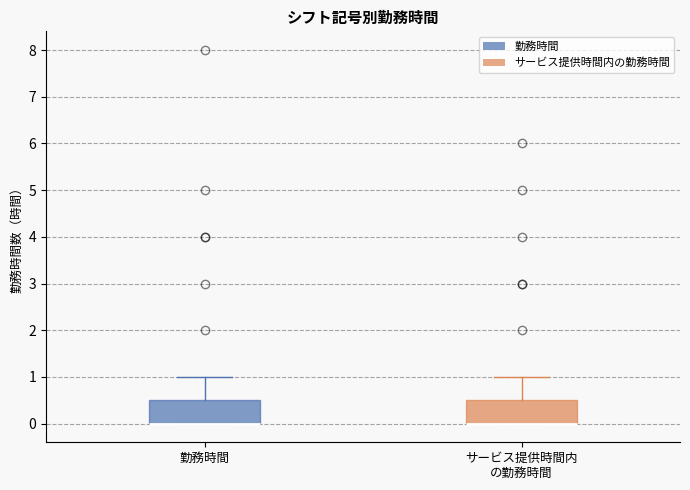

Reading left to right, read every box against the y-axis: the position of its median line, the range the box covers, and the ends of its whiskers. The values are not printed on the chart, so give them approximately, as read against the axis.

勤務時間: median 0.0 (drawn on the box's lower edge), box 0.0 to 0.5, whiskers 0.0 to 1.0
サービス提供時間内 の勤務時間: median 0.0 (drawn on the box's lower edge), box 0.0 to 0.5, whiskers 0.0 to 1.0